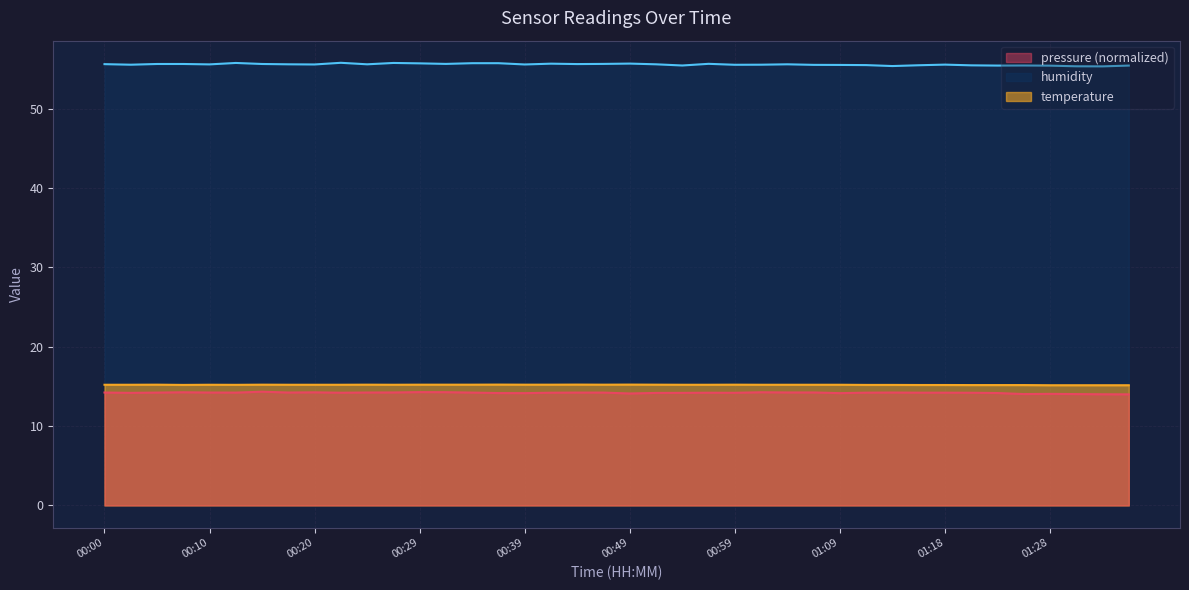

How many categories are shown in the chart?

40